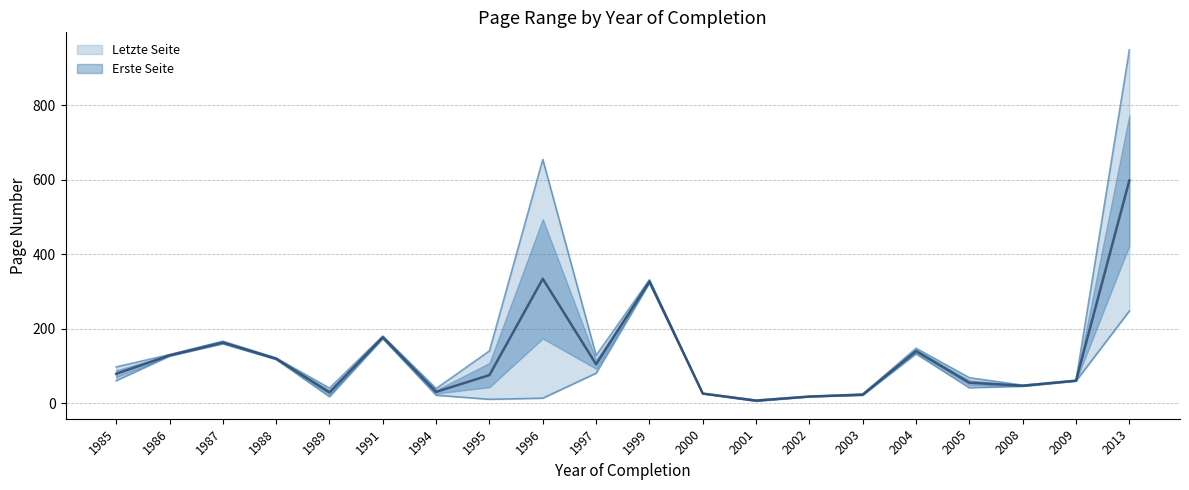

At which label does Erste Seite first exceed 60?

1985